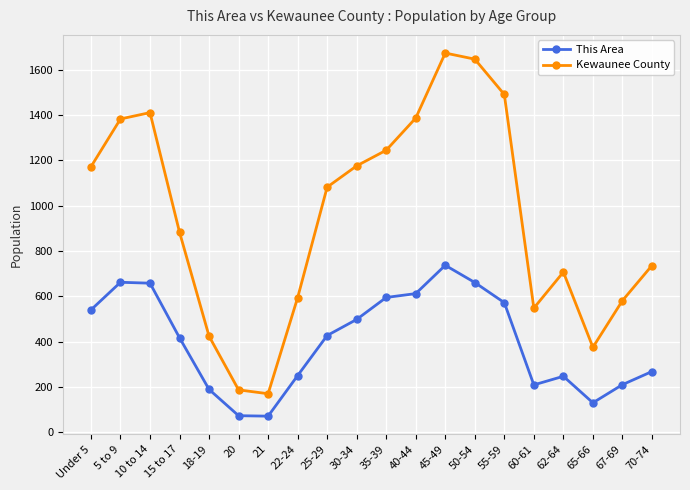

What is the label of the 2nd point from the right?

67-69